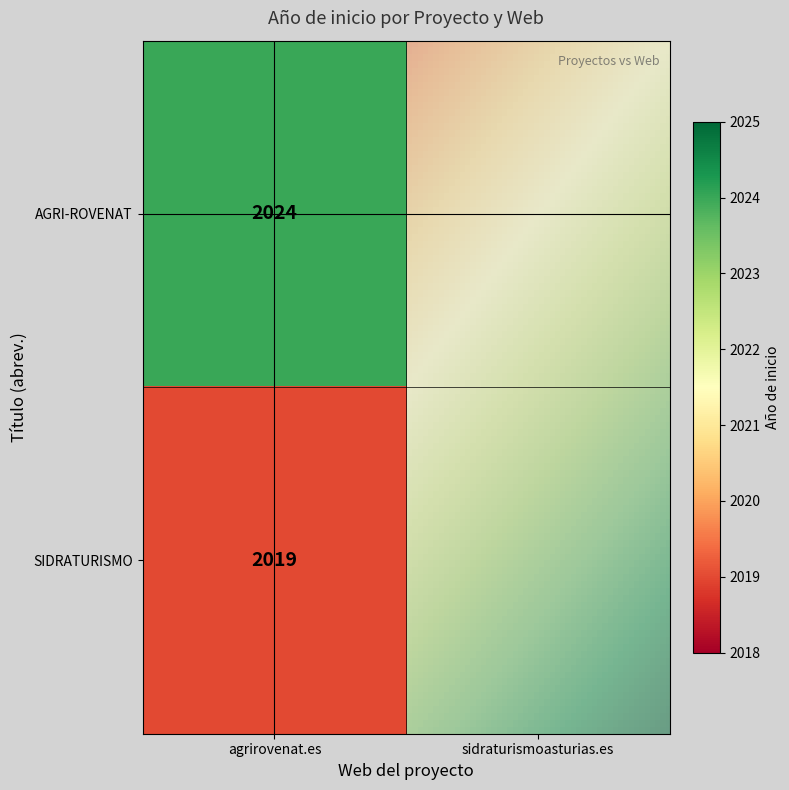

Which has a higher value, https://agrirovenat.es/ or https://www.sidraturismoasturias.es/?

https://agrirovenat.es/